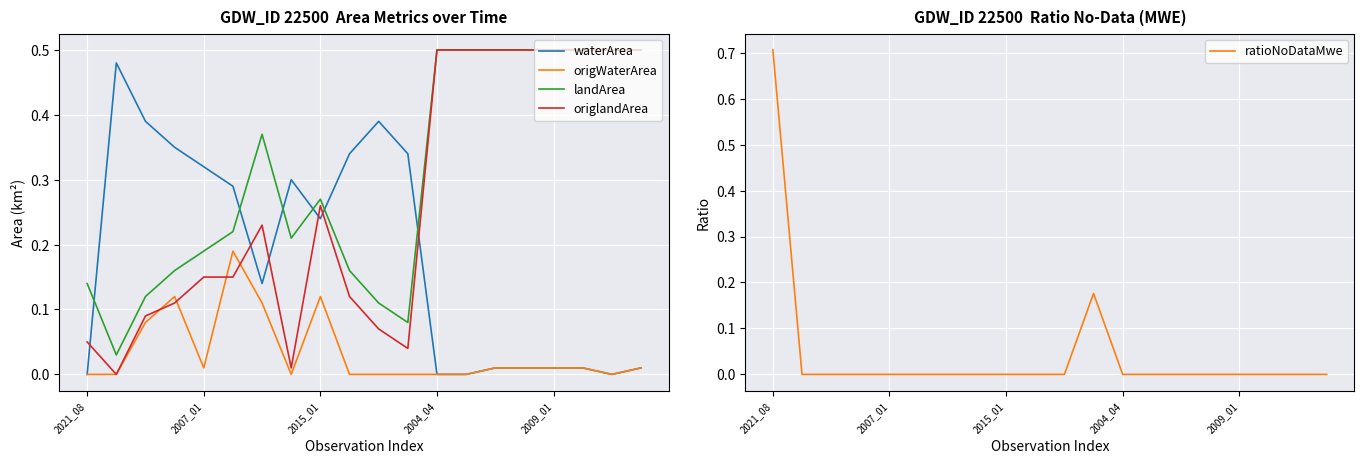

Is it true that waterArea equals 0.1 at 2015_01?

False